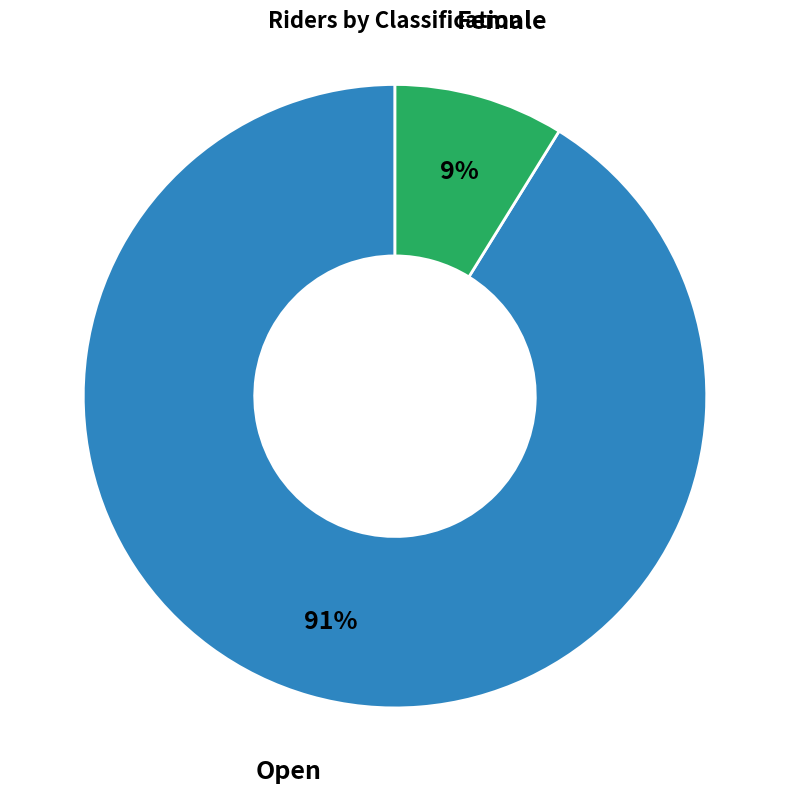

How many segments does this pie chart have?

2